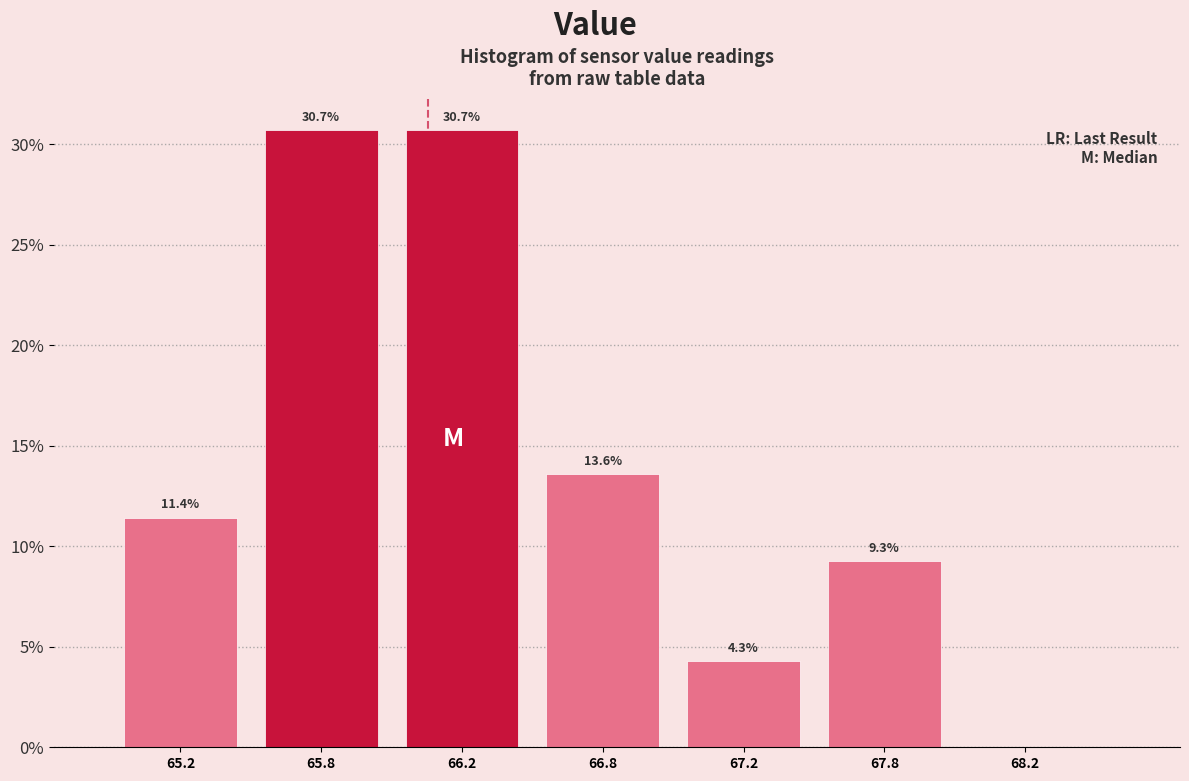

Reading left to right, extract all data points from this chart.

65.2=11.4	65.8=30.7	66.2=30.7	66.8=13.6	67.2=4.3	67.8=9.3	68.2=0.0